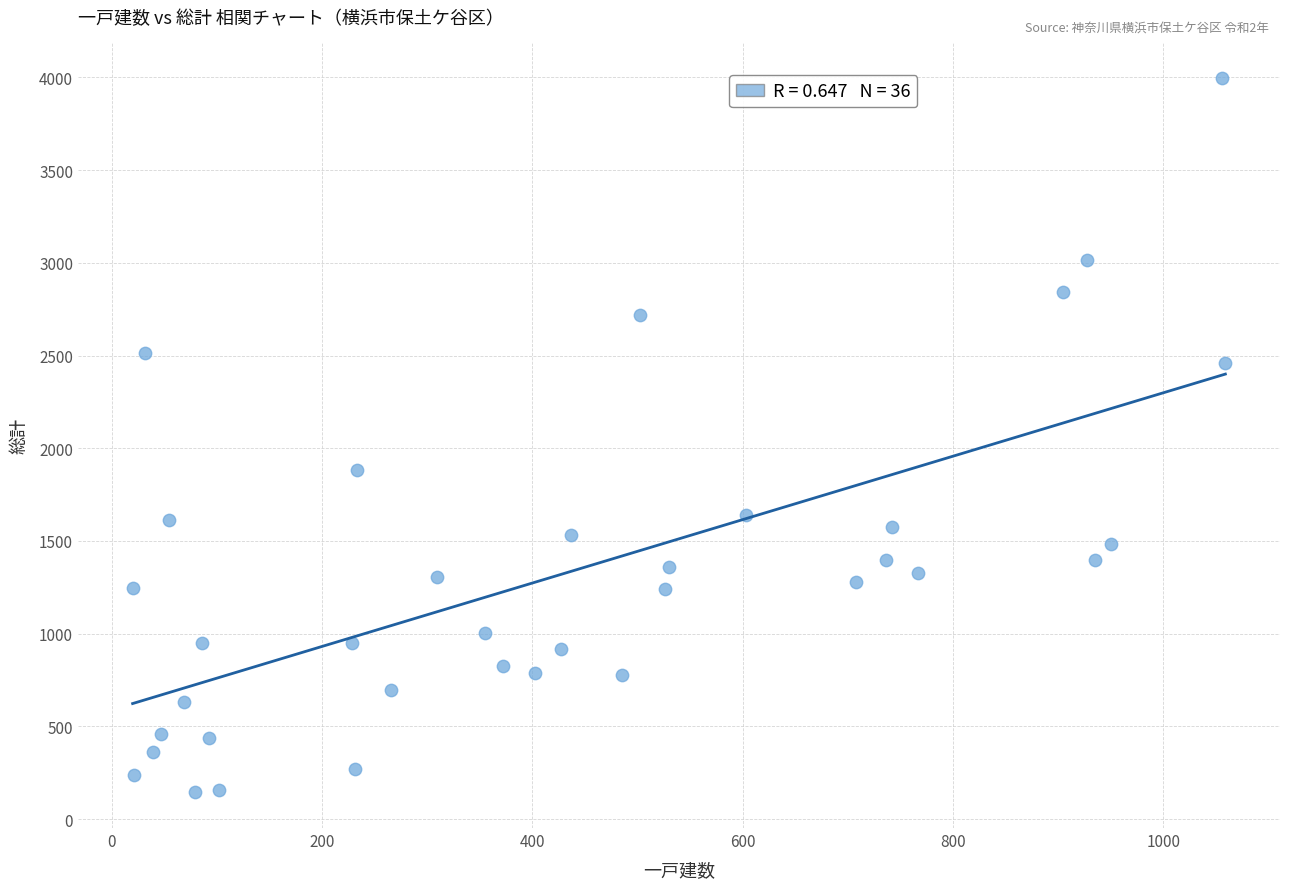

What is the range of Y values (max minus min)?

3852